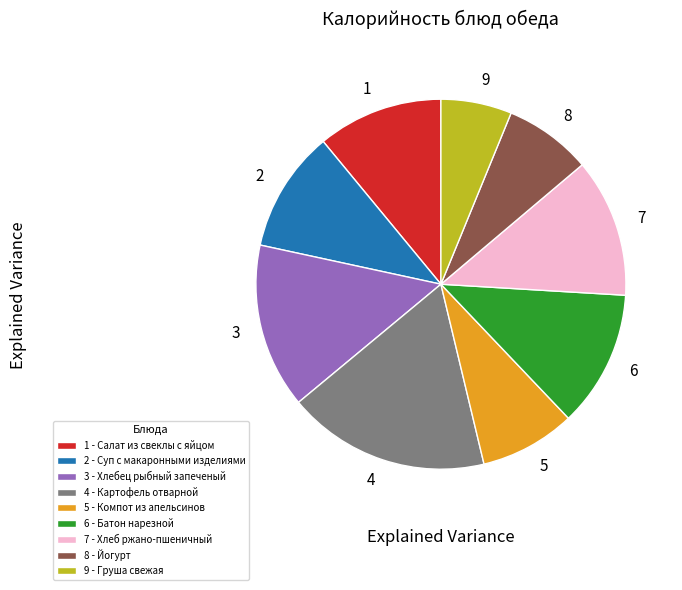

Is the sum of 9 and 6 greater than half?

No